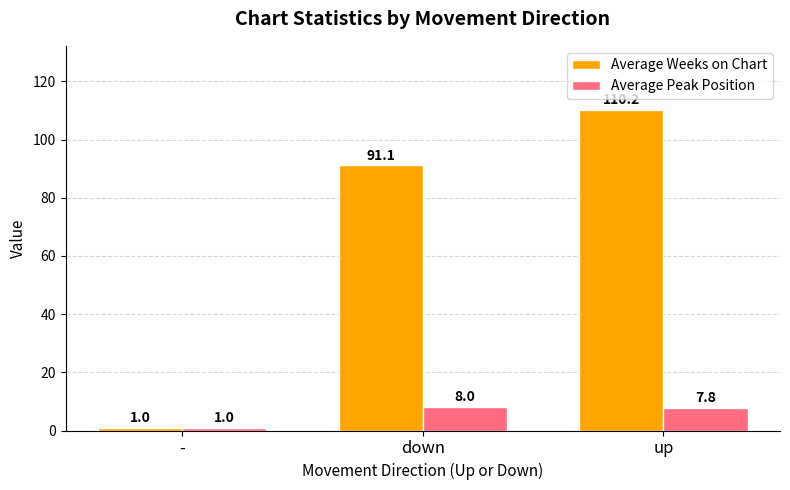

What are all the series names shown in the legend?

Average Weeks on Chart, Average Peak Position